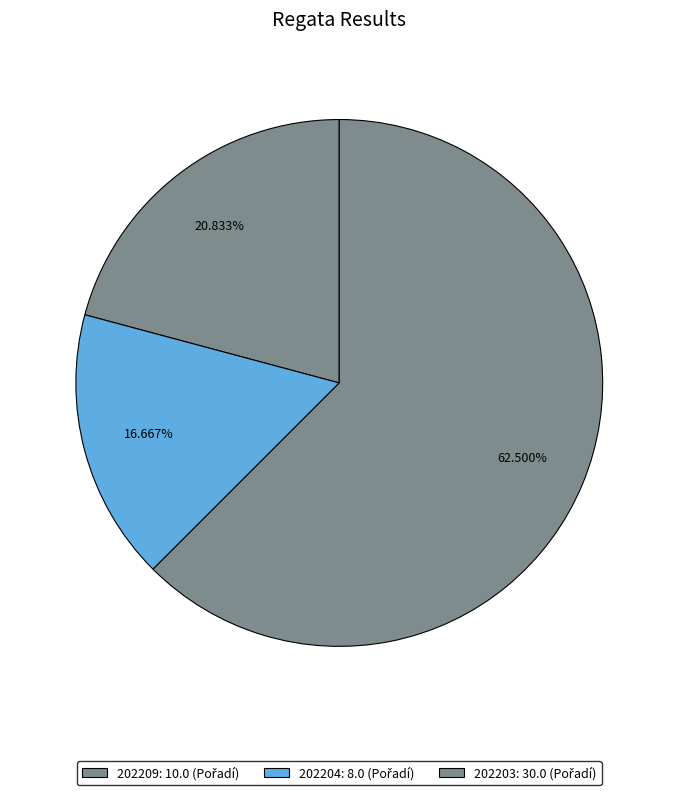

Count the number of slices in the pie.

3